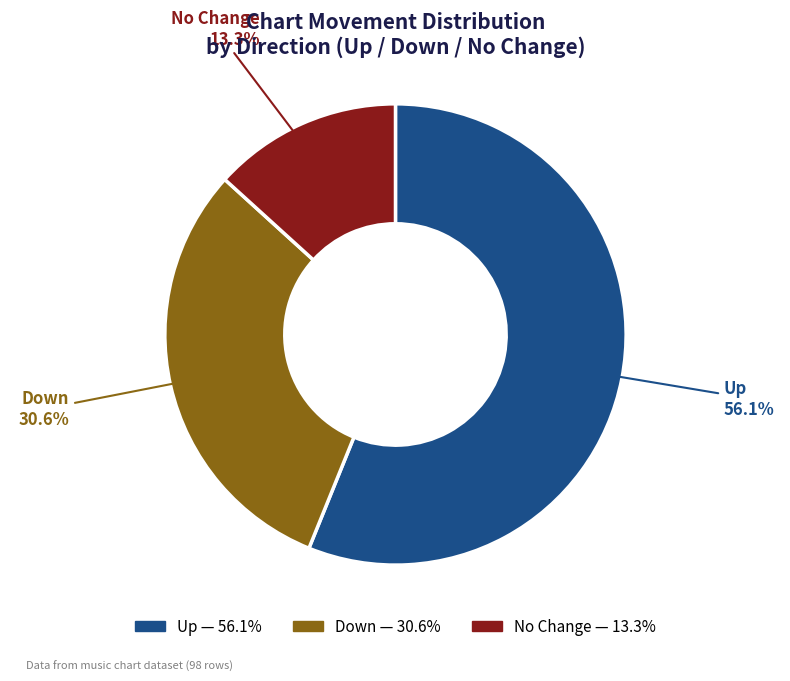

How many slices are in this pie chart?

3